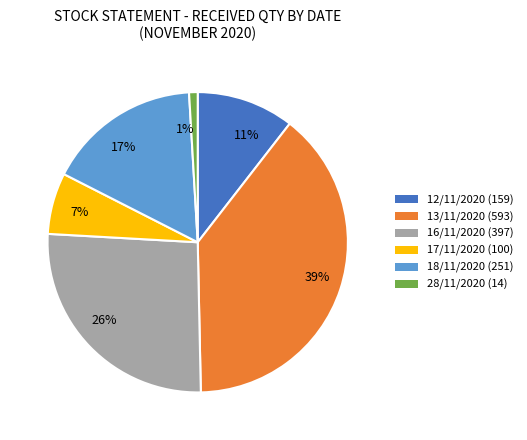

To the nearest percent, what is the difference between the 7% and 11% slice percentages?

4%